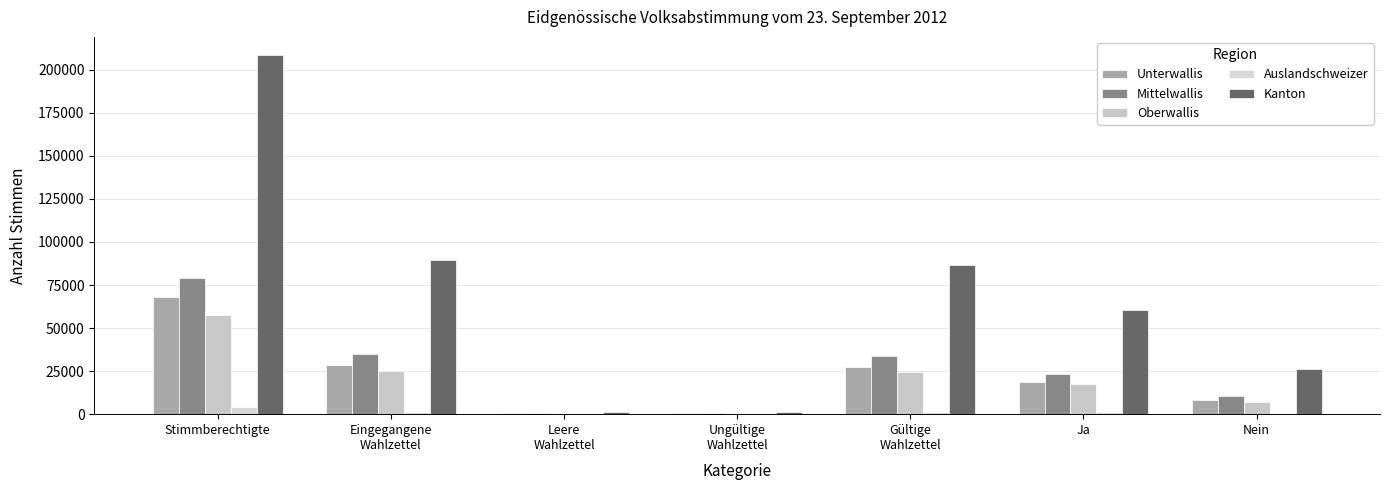

What is the minimum value for Oberwallis?

235